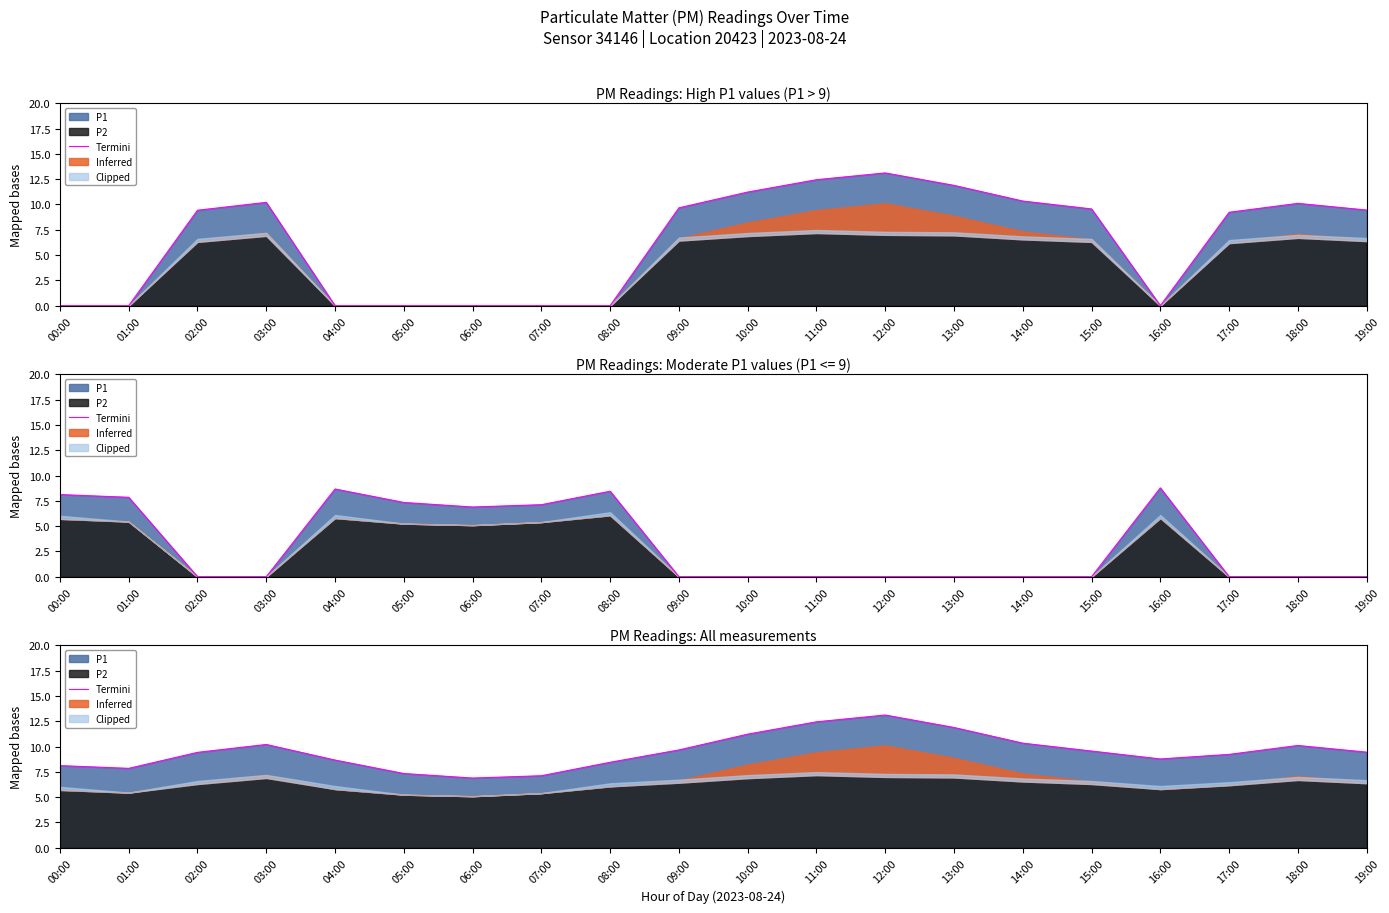

What is the difference between the maximum and minimum values?

6.2